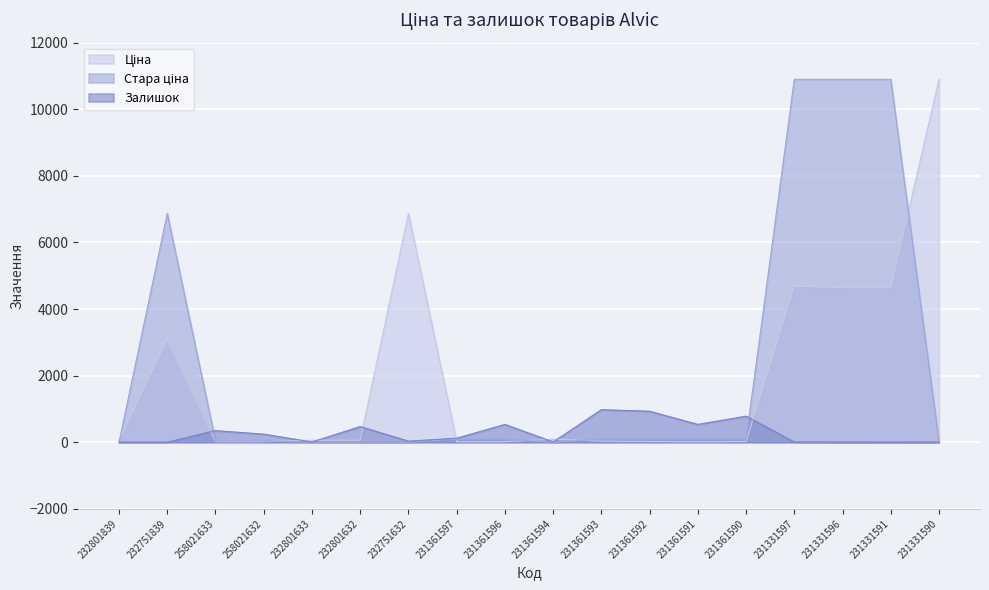

What is the difference between the Ціна values at 231331597 and 258021632?

4669.9